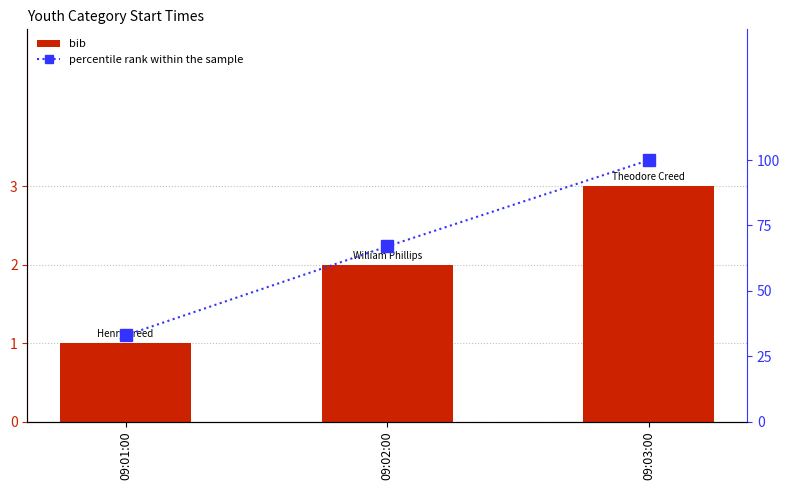

What are all the series names shown in the legend?

bib, percentile rank within the sample